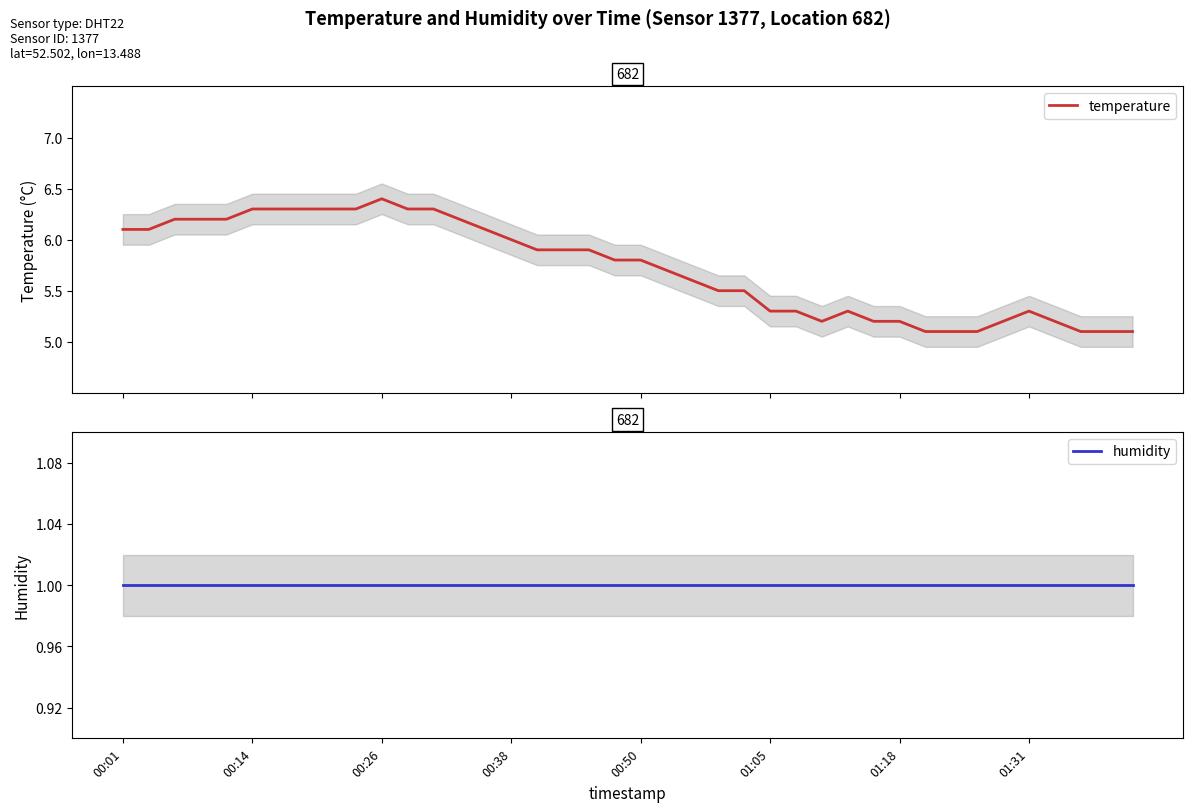

At which category does temperature reach its first local valley?

27